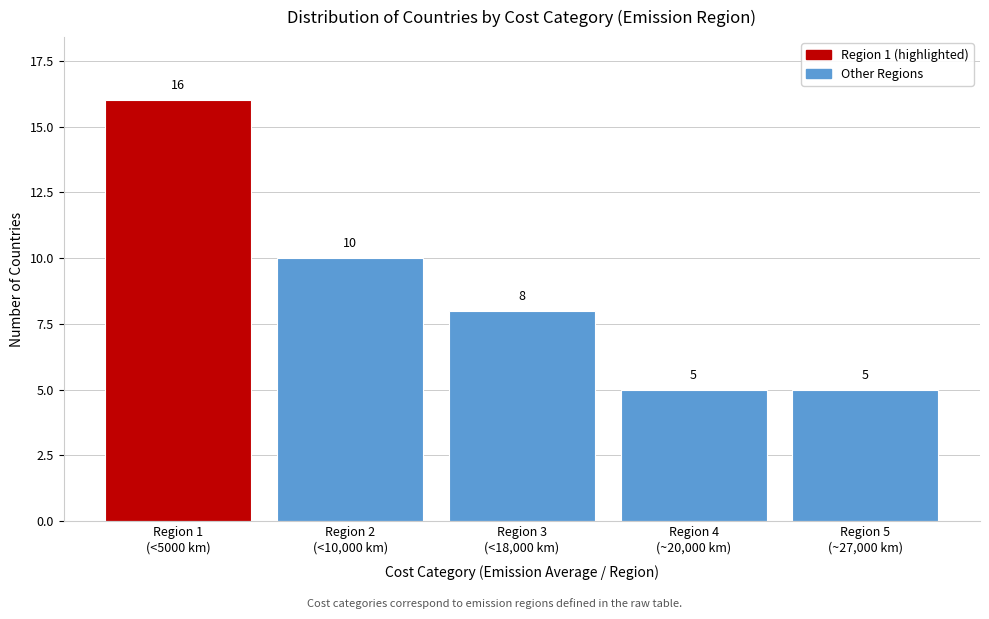

Reading left to right, transcribe all the data shown in this chart.

16	10	8	5	5